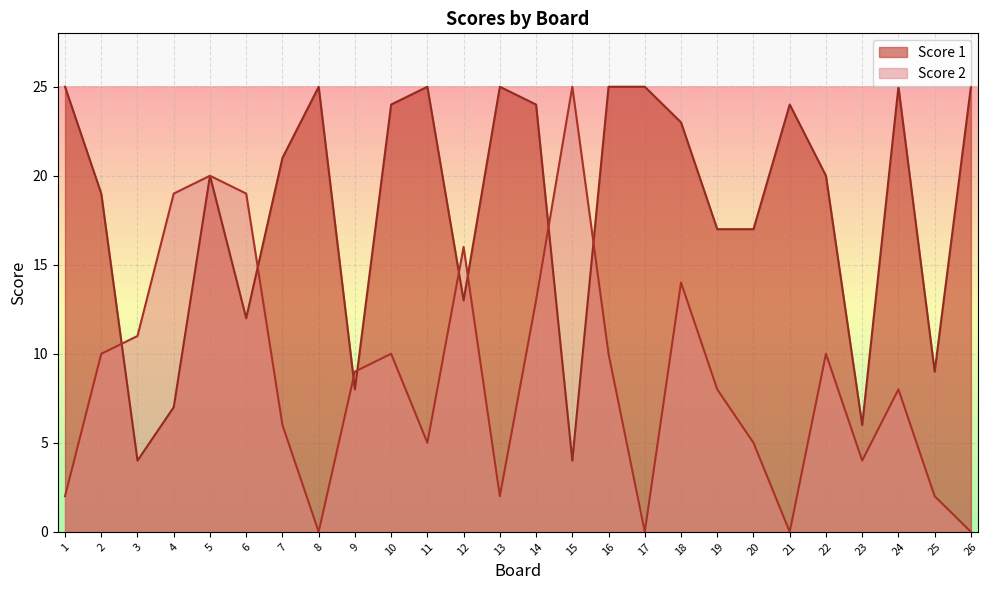

Between 7 and 22, which series saw the biggest shift?

Score 2